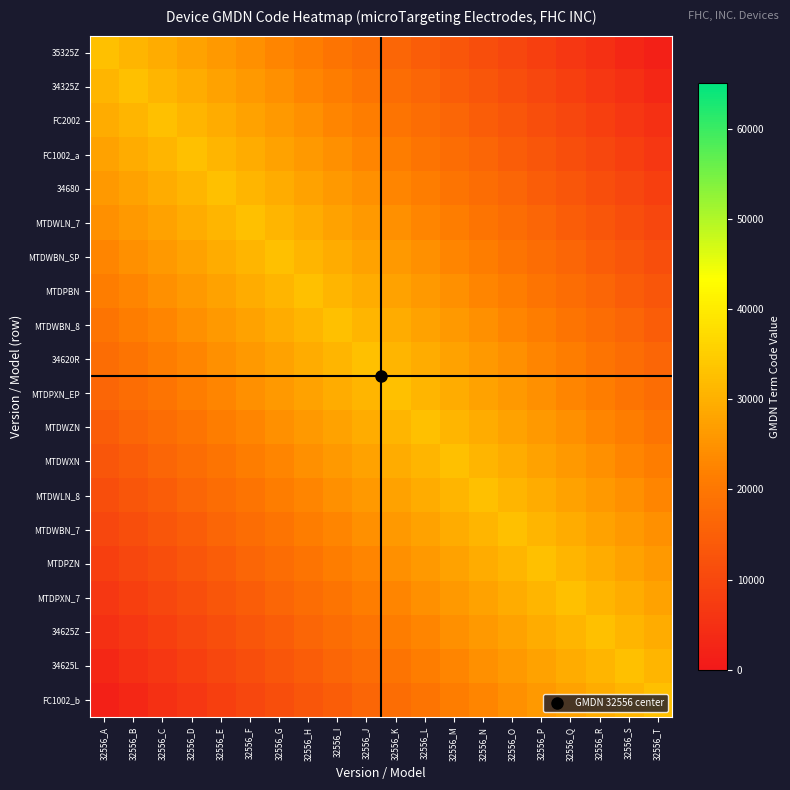

Reading left to right, what are all the values shown in this chart?

35325Z: 32556_A=32556.0	32556_B=30928.2	32556_C=29300.4	32556_D=27672.6	32556_E=26044.8	32556_F=24417.0	32556_G=22789.2	32556_H=21161.4	32556_I=19533.6	32556_J=17905.8	32556_K=16278.0	32556_L=14650.2	32556_M=13022.4	32556_N=11394.6	32556_O=9766.8	32556_P=8139.0	32556_Q=6511.2	32556_R=4883.4	32556_S=3255.6	32556_T=1627.8
34325Z: 32556_A=30928.2	32556_B=32556.0	32556_C=30928.2	32556_D=29300.4	32556_E=27672.6	32556_F=26044.8	32556_G=24417.0	32556_H=22789.2	32556_I=21161.4	32556_J=19533.6	32556_K=17905.8	32556_L=16278.0	32556_M=14650.2	32556_N=13022.4	32556_O=11394.6	32556_P=9766.8	32556_Q=8139.0	32556_R=6511.2	32556_S=4883.4	32556_T=3255.6
FC2002: 32556_A=29300.4	32556_B=30928.2	32556_C=32556.0	32556_D=30928.2	32556_E=29300.4	32556_F=27672.6	32556_G=26044.8	32556_H=24417.0	32556_I=22789.2	32556_J=21161.4	32556_K=19533.6	32556_L=17905.8	32556_M=16278.0	32556_N=14650.2	32556_O=13022.4	32556_P=11394.6	32556_Q=9766.8	32556_R=8139.0	32556_S=6511.2	32556_T=4883.4
FC1002_a: 32556_A=27672.6	32556_B=29300.4	32556_C=30928.2	32556_D=32556.0	32556_E=30928.2	32556_F=29300.4	32556_G=27672.6	32556_H=26044.8	32556_I=24417.0	32556_J=22789.2	32556_K=21161.4	32556_L=19533.6	32556_M=17905.8	32556_N=16278.0	32556_O=14650.2	32556_P=13022.4	32556_Q=11394.6	32556_R=9766.8	32556_S=8139.0	32556_T=6511.2
34680: 32556_A=26044.8	32556_B=27672.6	32556_C=29300.4	32556_D=30928.2	32556_E=32556.0	32556_F=30928.2	32556_G=29300.4	32556_H=27672.6	32556_I=26044.8	32556_J=24417.0	32556_K=22789.2	32556_L=21161.4	32556_M=19533.6	32556_N=17905.8	32556_O=16278.0	32556_P=14650.2	32556_Q=13022.4	32556_R=11394.6	32556_S=9766.8	32556_T=8139.0
MTDWLN_7: 32556_A=24417.0	32556_B=26044.8	32556_C=27672.6	32556_D=29300.4	32556_E=30928.2	32556_F=32556.0	32556_G=30928.2	32556_H=29300.4	32556_I=27672.6	32556_J=26044.8	32556_K=24417.0	32556_L=22789.2	32556_M=21161.4	32556_N=19533.6	32556_O=17905.8	32556_P=16278.0	32556_Q=14650.2	32556_R=13022.4	32556_S=11394.6	32556_T=9766.8
MTDWBN_SP: 32556_A=22789.2	32556_B=24417.0	32556_C=26044.8	32556_D=27672.6	32556_E=29300.4	32556_F=30928.2	32556_G=32556.0	32556_H=30928.2	32556_I=29300.4	32556_J=27672.6	32556_K=26044.8	32556_L=24417.0	32556_M=22789.2	32556_N=21161.4	32556_O=19533.6	32556_P=17905.8	32556_Q=16278.0	32556_R=14650.2	32556_S=13022.4	32556_T=11394.6
MTDPBN: 32556_A=21161.4	32556_B=22789.2	32556_C=24417.0	32556_D=26044.8	32556_E=27672.6	32556_F=29300.4	32556_G=30928.2	32556_H=32556.0	32556_I=30928.2	32556_J=29300.4	32556_K=27672.6	32556_L=26044.8	32556_M=24417.0	32556_N=22789.2	32556_O=21161.4	32556_P=19533.6	32556_Q=17905.8	32556_R=16278.0	32556_S=14650.2	32556_T=13022.4
MTDWBN_8: 32556_A=19533.6	32556_B=21161.4	32556_C=22789.2	32556_D=24417.0	32556_E=26044.8	32556_F=27672.6	32556_G=29300.4	32556_H=30928.2	32556_I=32556.0	32556_J=30928.2	32556_K=29300.4	32556_L=27672.6	32556_M=26044.8	32556_N=24417.0	32556_O=22789.2	32556_P=21161.4	32556_Q=19533.6	32556_R=17905.8	32556_S=16278.0	32556_T=14650.2
34620R: 32556_A=17905.8	32556_B=19533.6	32556_C=21161.4	32556_D=22789.2	32556_E=24417.0	32556_F=26044.8	32556_G=27672.6	32556_H=29300.4	32556_I=30928.2	32556_J=32556.0	32556_K=30928.2	32556_L=29300.4	32556_M=27672.6	32556_N=26044.8	32556_O=24417.0	32556_P=22789.2	32556_Q=21161.4	32556_R=19533.6	32556_S=17905.8	32556_T=16278.0
MTDPXN_EP: 32556_A=16278.0	32556_B=17905.8	32556_C=19533.6	32556_D=21161.4	32556_E=22789.2	32556_F=24417.0	32556_G=26044.8	32556_H=27672.6	32556_I=29300.4	32556_J=30928.2	32556_K=32556.0	32556_L=30928.2	32556_M=29300.4	32556_N=27672.6	32556_O=26044.8	32556_P=24417.0	32556_Q=22789.2	32556_R=21161.4	32556_S=19533.6	32556_T=17905.8
MTDWZN: 32556_A=14650.2	32556_B=16278.0	32556_C=17905.8	32556_D=19533.6	32556_E=21161.4	32556_F=22789.2	32556_G=24417.0	32556_H=26044.8	32556_I=27672.6	32556_J=29300.4	32556_K=30928.2	32556_L=32556.0	32556_M=30928.2	32556_N=29300.4	32556_O=27672.6	32556_P=26044.8	32556_Q=24417.0	32556_R=22789.2	32556_S=21161.4	32556_T=19533.6
MTDWXN: 32556_A=13022.4	32556_B=14650.2	32556_C=16278.0	32556_D=17905.8	32556_E=19533.6	32556_F=21161.4	32556_G=22789.2	32556_H=24417.0	32556_I=26044.8	32556_J=27672.6	32556_K=29300.4	32556_L=30928.2	32556_M=32556.0	32556_N=30928.2	32556_O=29300.4	32556_P=27672.6	32556_Q=26044.8	32556_R=24417.0	32556_S=22789.2	32556_T=21161.4
MTDWLN_8: 32556_A=11394.6	32556_B=13022.4	32556_C=14650.2	32556_D=16278.0	32556_E=17905.8	32556_F=19533.6	32556_G=21161.4	32556_H=22789.2	32556_I=24417.0	32556_J=26044.8	32556_K=27672.6	32556_L=29300.4	32556_M=30928.2	32556_N=32556.0	32556_O=30928.2	32556_P=29300.4	32556_Q=27672.6	32556_R=26044.8	32556_S=24417.0	32556_T=22789.2
MTDWBN_7: 32556_A=9766.8	32556_B=11394.6	32556_C=13022.4	32556_D=14650.2	32556_E=16278.0	32556_F=17905.8	32556_G=19533.6	32556_H=21161.4	32556_I=22789.2	32556_J=24417.0	32556_K=26044.8	32556_L=27672.6	32556_M=29300.4	32556_N=30928.2	32556_O=32556.0	32556_P=30928.2	32556_Q=29300.4	32556_R=27672.6	32556_S=26044.8	32556_T=24417.0
MTDPZN: 32556_A=8139.0	32556_B=9766.8	32556_C=11394.6	32556_D=13022.4	32556_E=14650.2	32556_F=16278.0	32556_G=17905.8	32556_H=19533.6	32556_I=21161.4	32556_J=22789.2	32556_K=24417.0	32556_L=26044.8	32556_M=27672.6	32556_N=29300.4	32556_O=30928.2	32556_P=32556.0	32556_Q=30928.2	32556_R=29300.4	32556_S=27672.6	32556_T=26044.8
MTDPXN_7: 32556_A=6511.2	32556_B=8139.0	32556_C=9766.8	32556_D=11394.6	32556_E=13022.4	32556_F=14650.2	32556_G=16278.0	32556_H=17905.8	32556_I=19533.6	32556_J=21161.4	32556_K=22789.2	32556_L=24417.0	32556_M=26044.8	32556_N=27672.6	32556_O=29300.4	32556_P=30928.2	32556_Q=32556.0	32556_R=30928.2	32556_S=29300.4	32556_T=27672.6
34625Z: 32556_A=4883.4	32556_B=6511.2	32556_C=8139.0	32556_D=9766.8	32556_E=11394.6	32556_F=13022.4	32556_G=14650.2	32556_H=16278.0	32556_I=17905.8	32556_J=19533.6	32556_K=21161.4	32556_L=22789.2	32556_M=24417.0	32556_N=26044.8	32556_O=27672.6	32556_P=29300.4	32556_Q=30928.2	32556_R=32556.0	32556_S=30928.2	32556_T=29300.4
34625L: 32556_A=3255.6	32556_B=4883.4	32556_C=6511.2	32556_D=8139.0	32556_E=9766.8	32556_F=11394.6	32556_G=13022.4	32556_H=14650.2	32556_I=16278.0	32556_J=17905.8	32556_K=19533.6	32556_L=21161.4	32556_M=22789.2	32556_N=24417.0	32556_O=26044.8	32556_P=27672.6	32556_Q=29300.4	32556_R=30928.2	32556_S=32556.0	32556_T=30928.2
FC1002_b: 32556_A=1627.8	32556_B=3255.6	32556_C=4883.4	32556_D=6511.2	32556_E=8139.0	32556_F=9766.8	32556_G=11394.6	32556_H=13022.4	32556_I=14650.2	32556_J=16278.0	32556_K=17905.8	32556_L=19533.6	32556_M=21161.4	32556_N=22789.2	32556_O=24417.0	32556_P=26044.8	32556_Q=27672.6	32556_R=29300.4	32556_S=30928.2	32556_T=32556.0